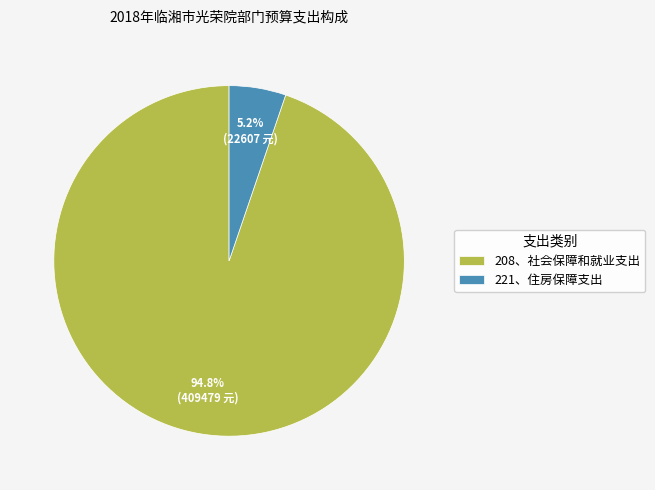

Does 208、社会保障和就业支出 represent more than half of the total?

Yes